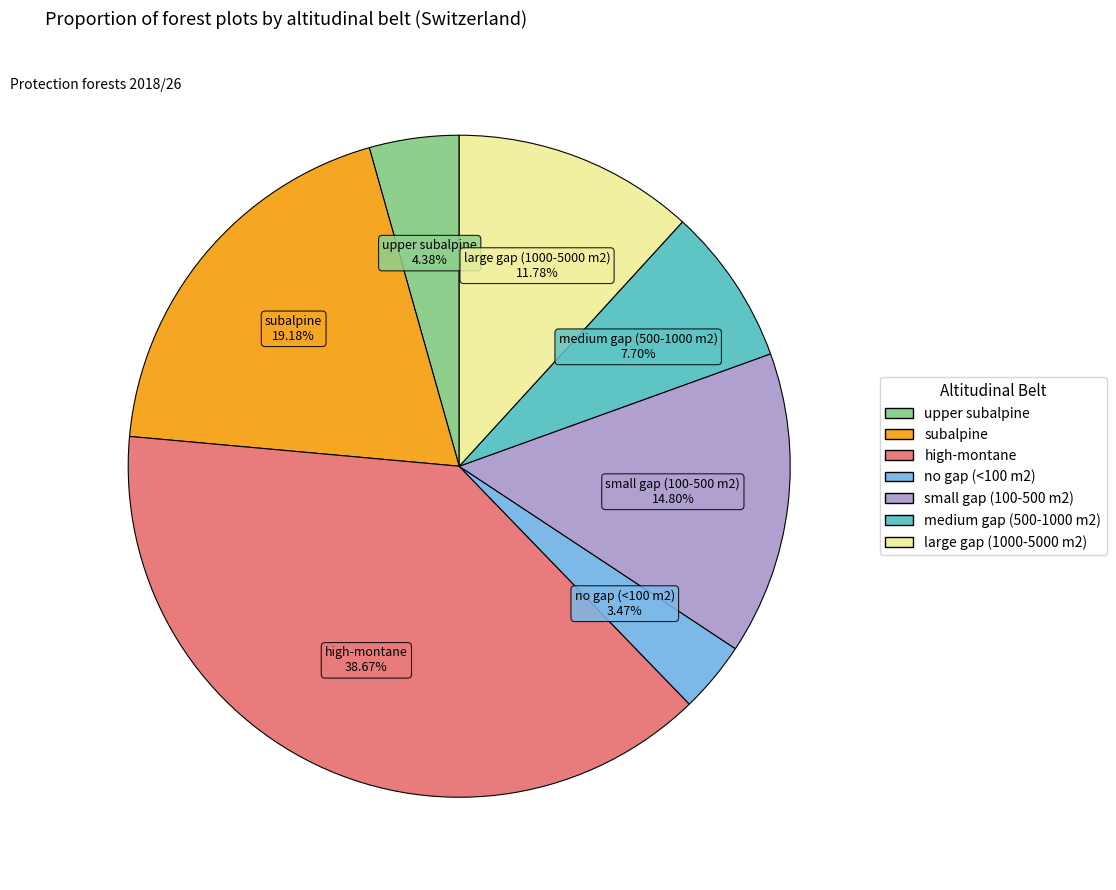

Does any single category account for the majority?

No